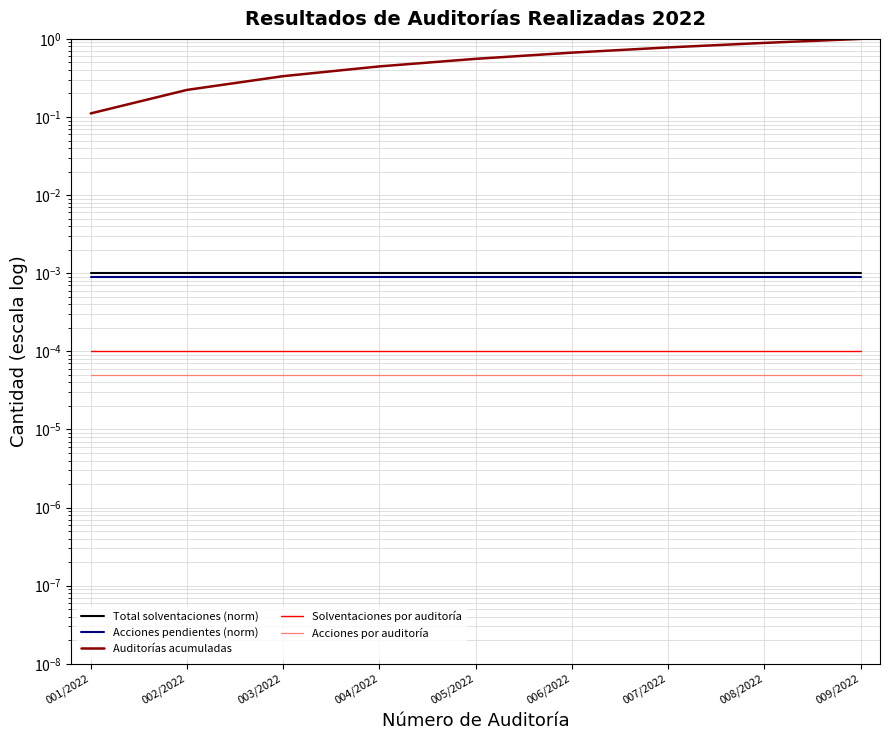

True or false: Auditorías acumuladas and Total solventaciones (norm) cross at least once.

False